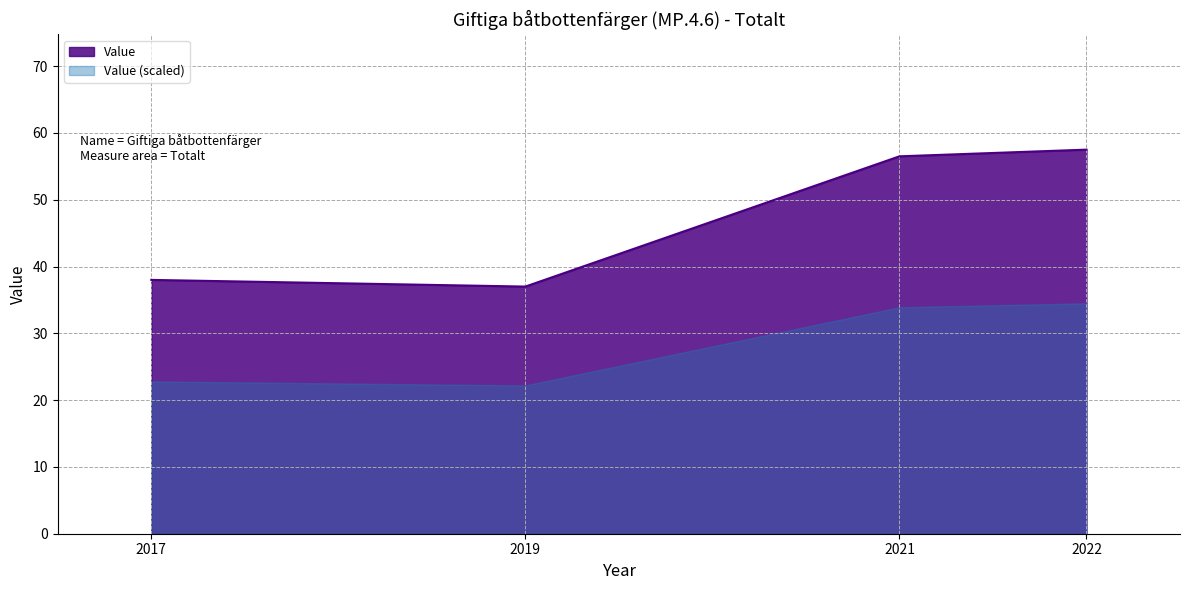

What is the ratio of the value at 2019 to the value at 2022?

0.6